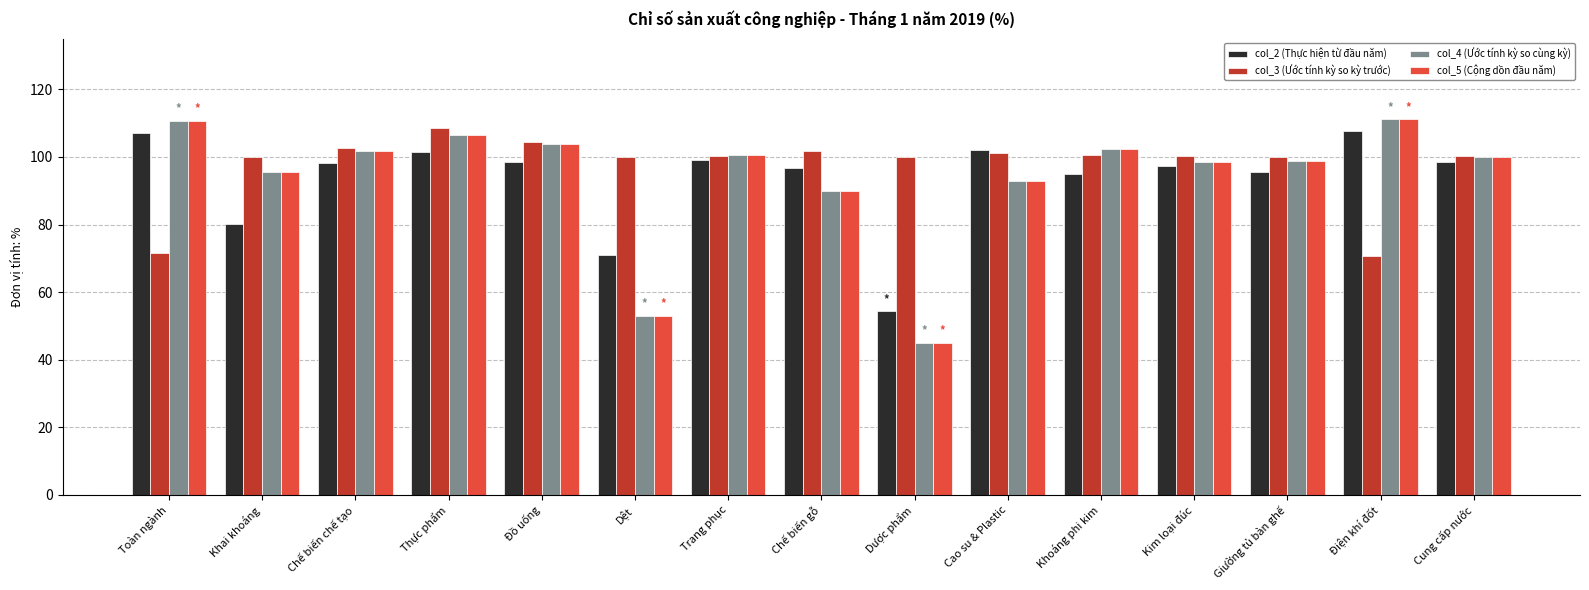

What is the lowest value of the col_5 (Cộng dồn đầu năm) series?

45.1